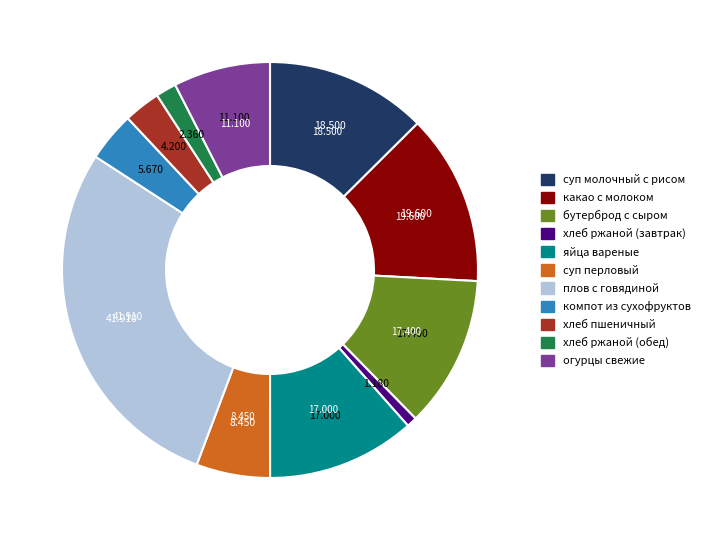

Count the number of slices in the pie.

11